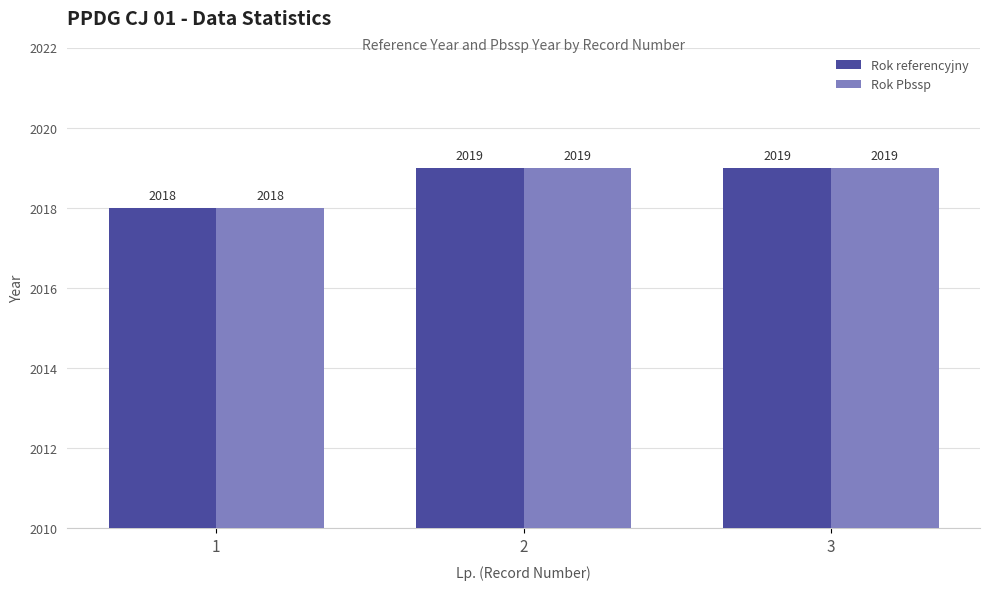

The Rok referencyjny series shows 3407 at 3. True or false?

False